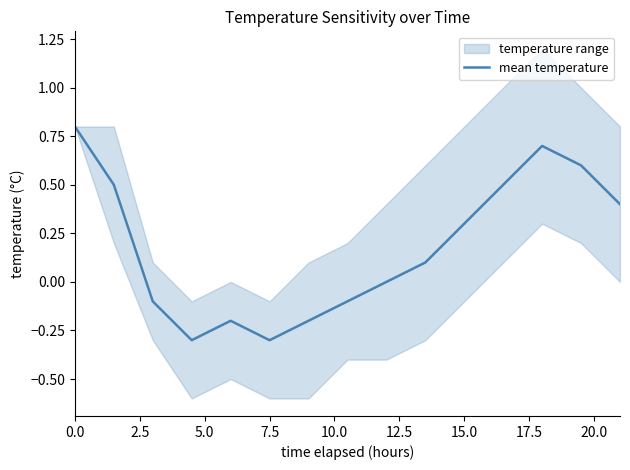

What is the sum of all values?

2.7